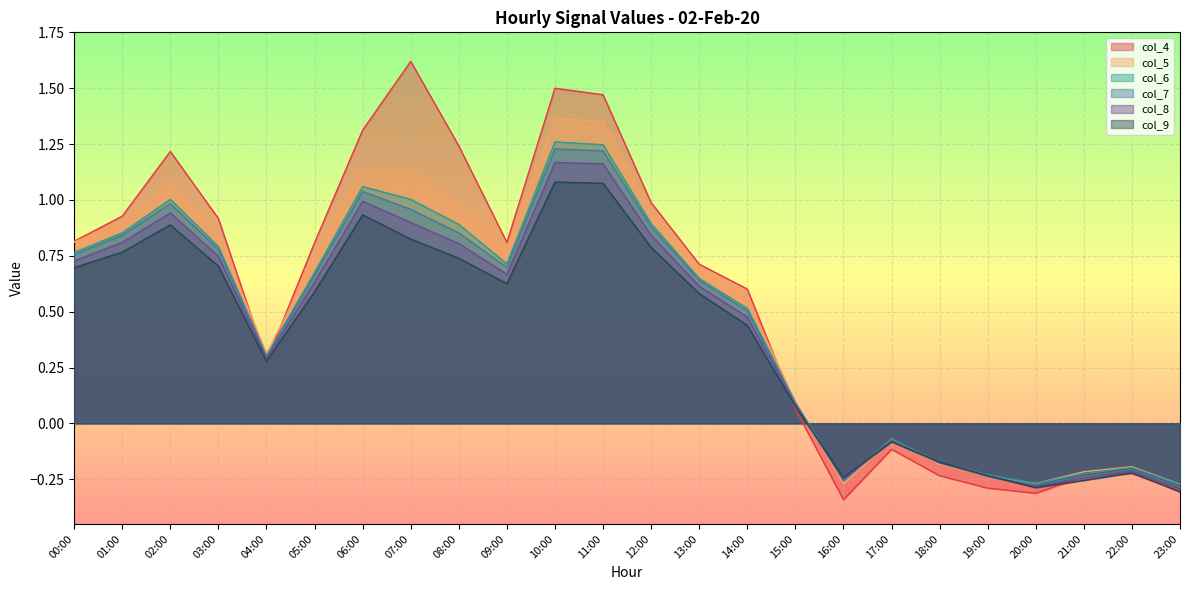

The value of col_5 at 08:00 is 0.6. True or false?

False